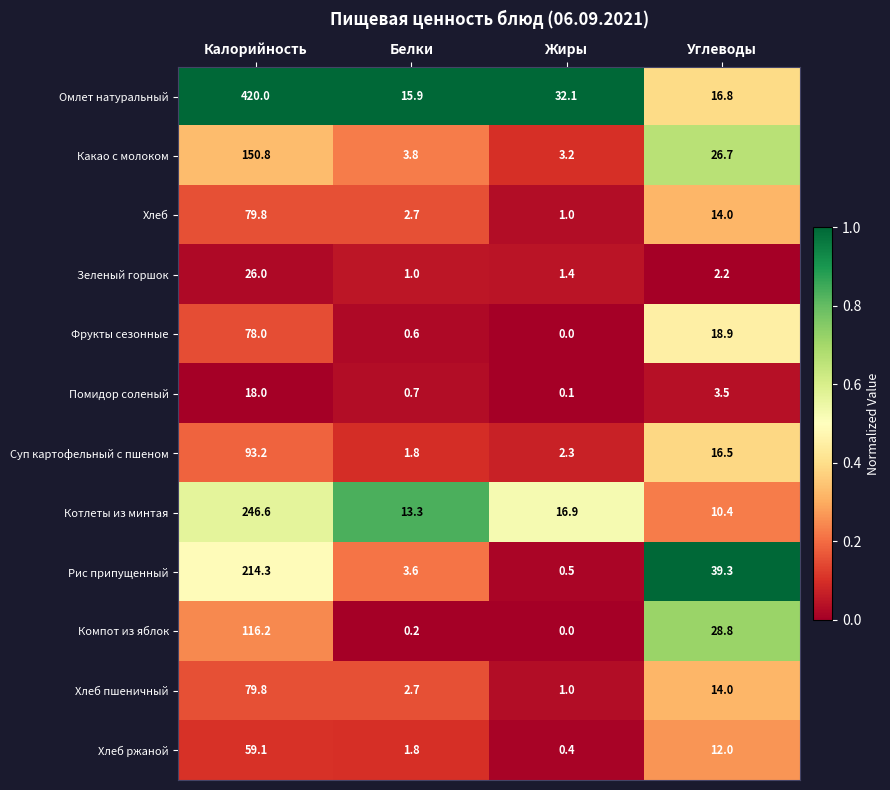

True or false: Омлет натуральный has a value of 26.0 at Углеводы.

False